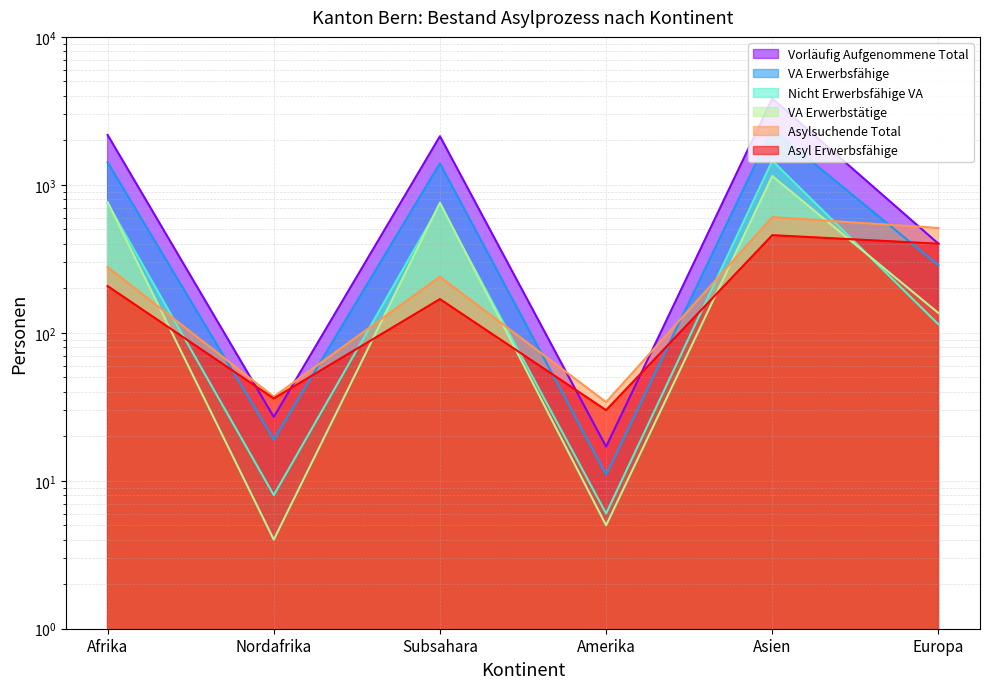

Which label corresponds to the smallest value in the chart?

Nordafrika